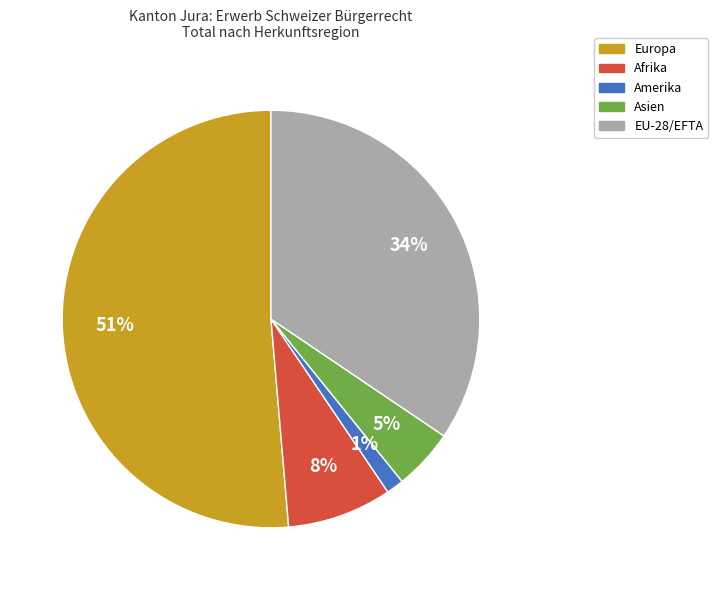

Which category accounts for the majority?

Europa